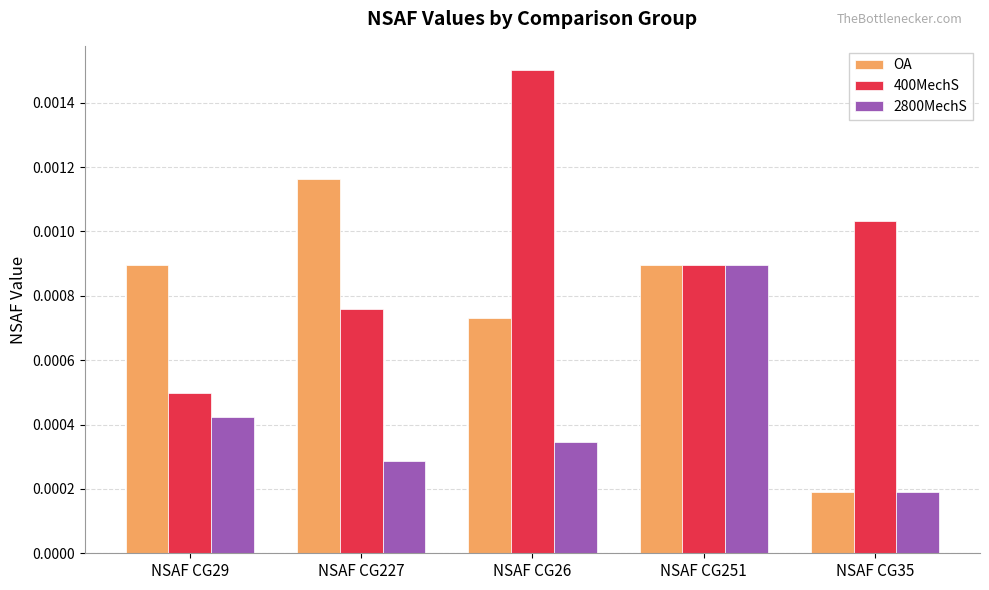

At which label does 400MechS reach its minimum?

NSAF CG29